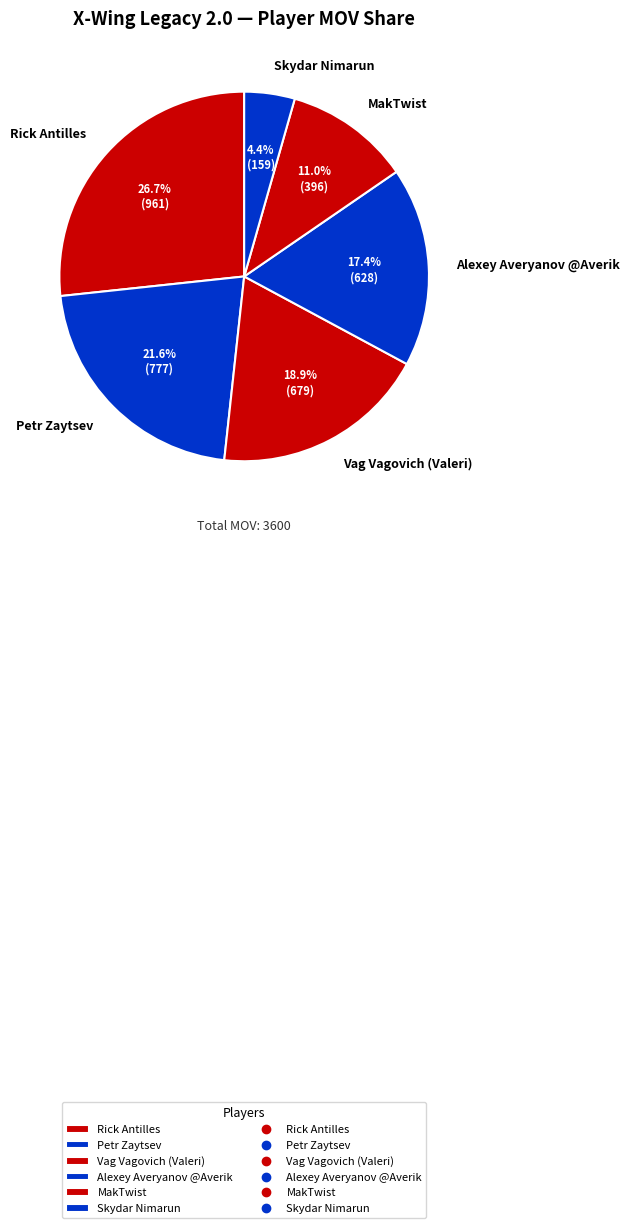

Does any single category account for the majority?

No